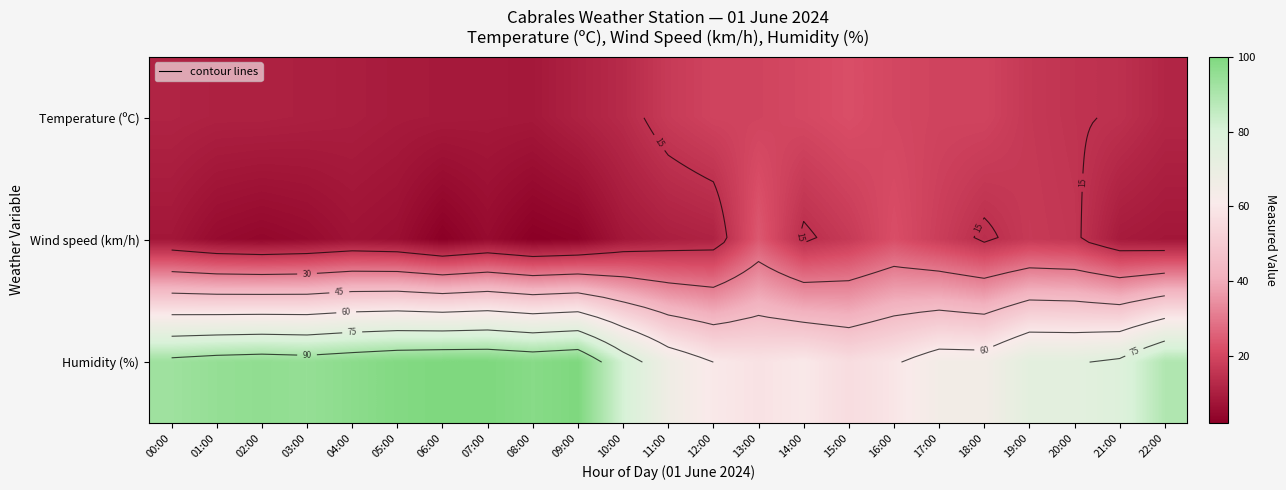

Which series has the largest total across all categories?

Humidity (%)